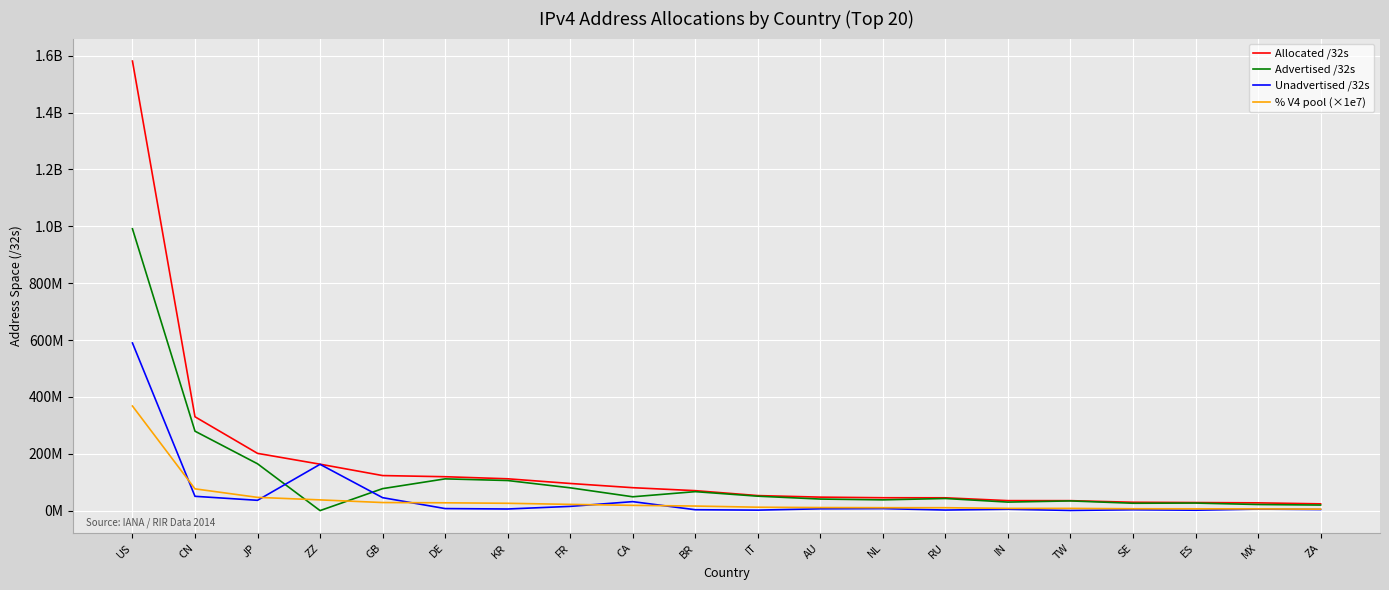

At ES, list the series in order from largest to smallest.

Allocated /32s, Advertised /32s, % V4 pool (×1e7), Unadvertised /32s